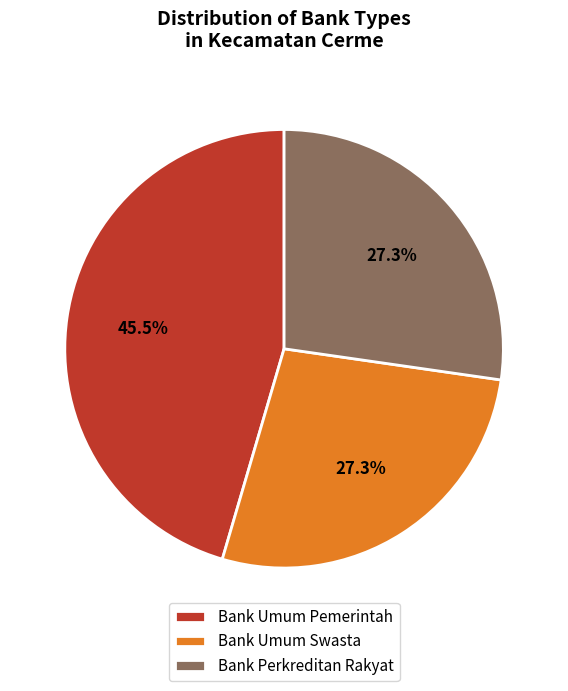

Is Bank Umum Pemerintah the majority of the pie?

No